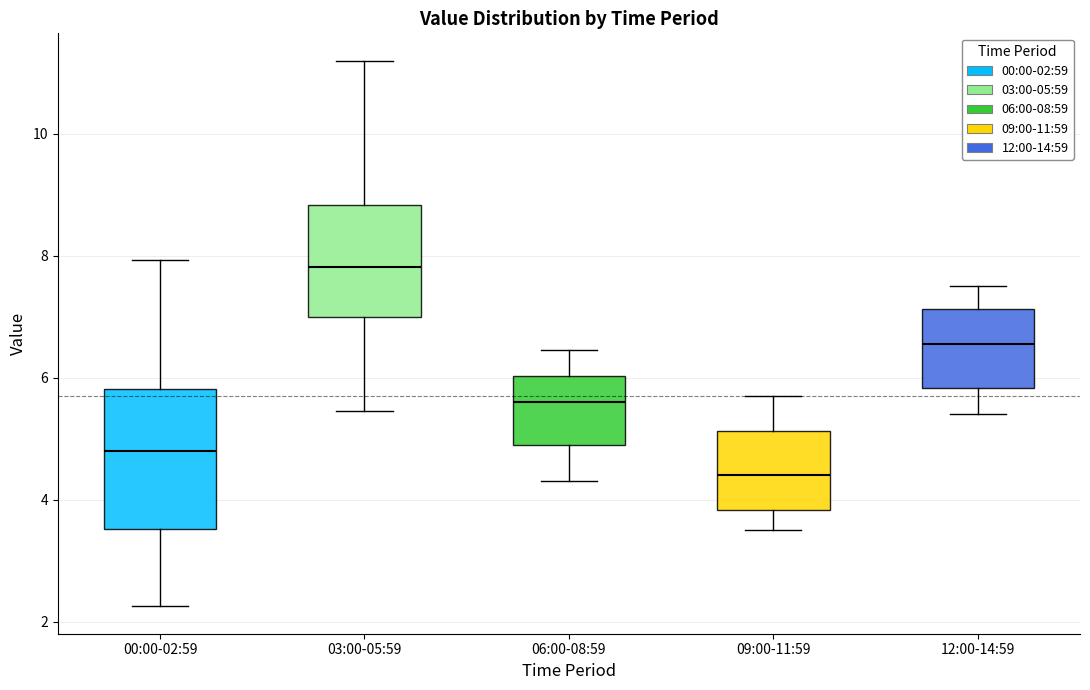

Reading left to right, read every box against the y-axis: the position of its median line, the range the box covers, and the ends of its whiskers. The values are not printed on the chart, so give them approximately, as read against the axis.

00:00-02:59: median 4.8, box 3.6 to 5.8, whiskers 2.2 to 8.0
03:00-05:59: median 7.8, box 7.0 to 8.8, whiskers 5.4 to 11.2
06:00-08:59: median 5.6, box 5.0 to 6.0, whiskers 4.4 to 6.4
09:00-11:59: median 4.4, box 3.8 to 5.2, whiskers 3.6 to 5.8
12:00-14:59: median 6.6, box 5.8 to 7.2, whiskers 5.4 to 7.6